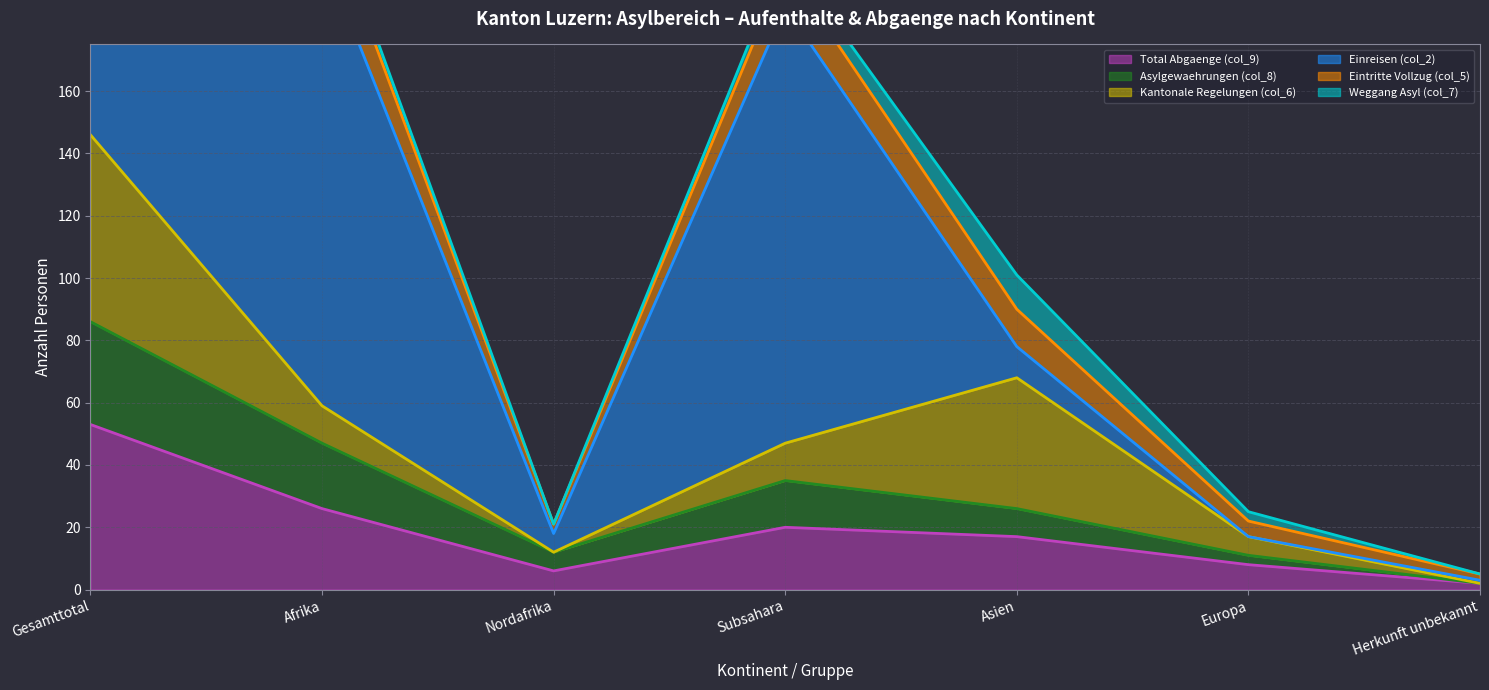

True or false: Total Abgaenge (col_9) has a value of 53 at Gesamttotal.

True